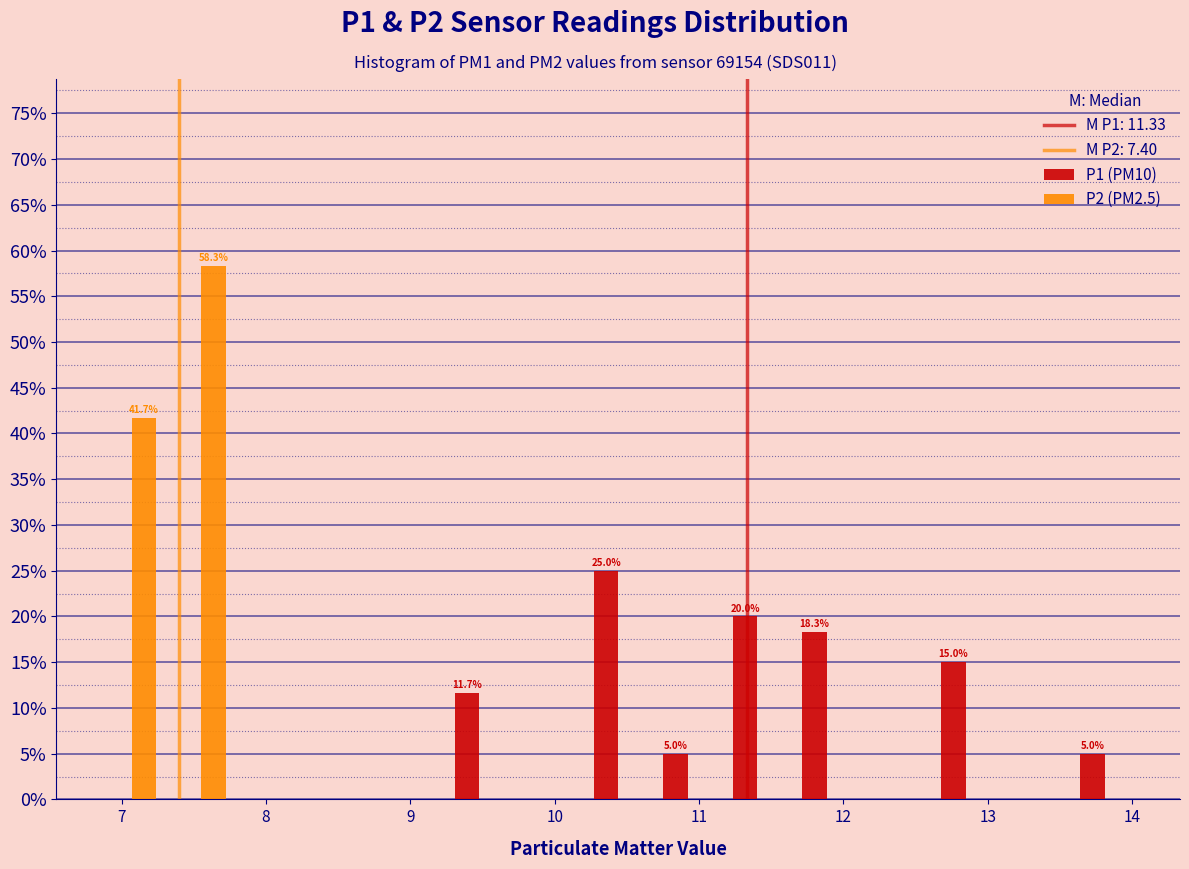

In the P2 (PM2.5) series, which range on the x-axis has the tallest bar?

7.3 to 7.8